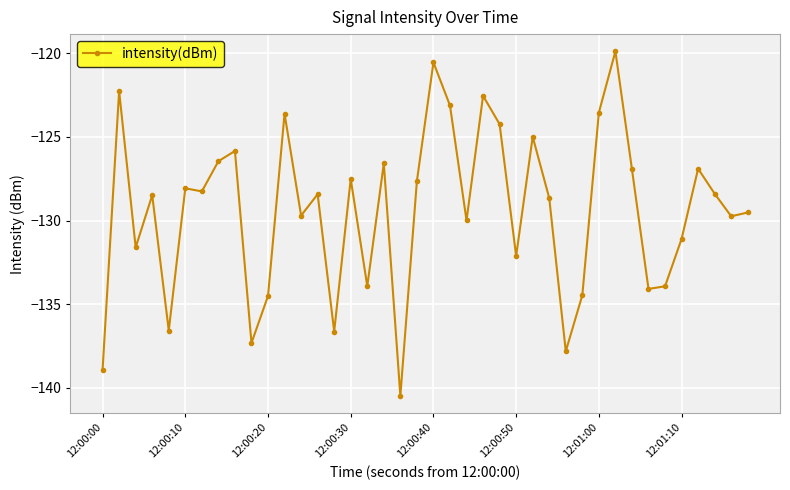

What is the greatest value displayed?

-119.9